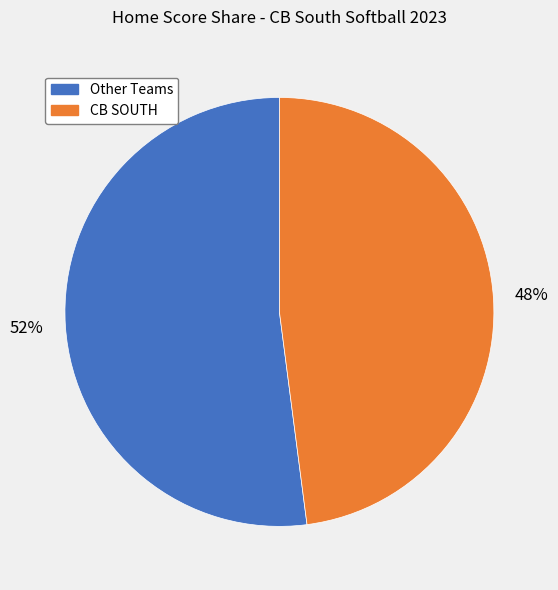

To the nearest percent, what is the average slice percentage?

50%